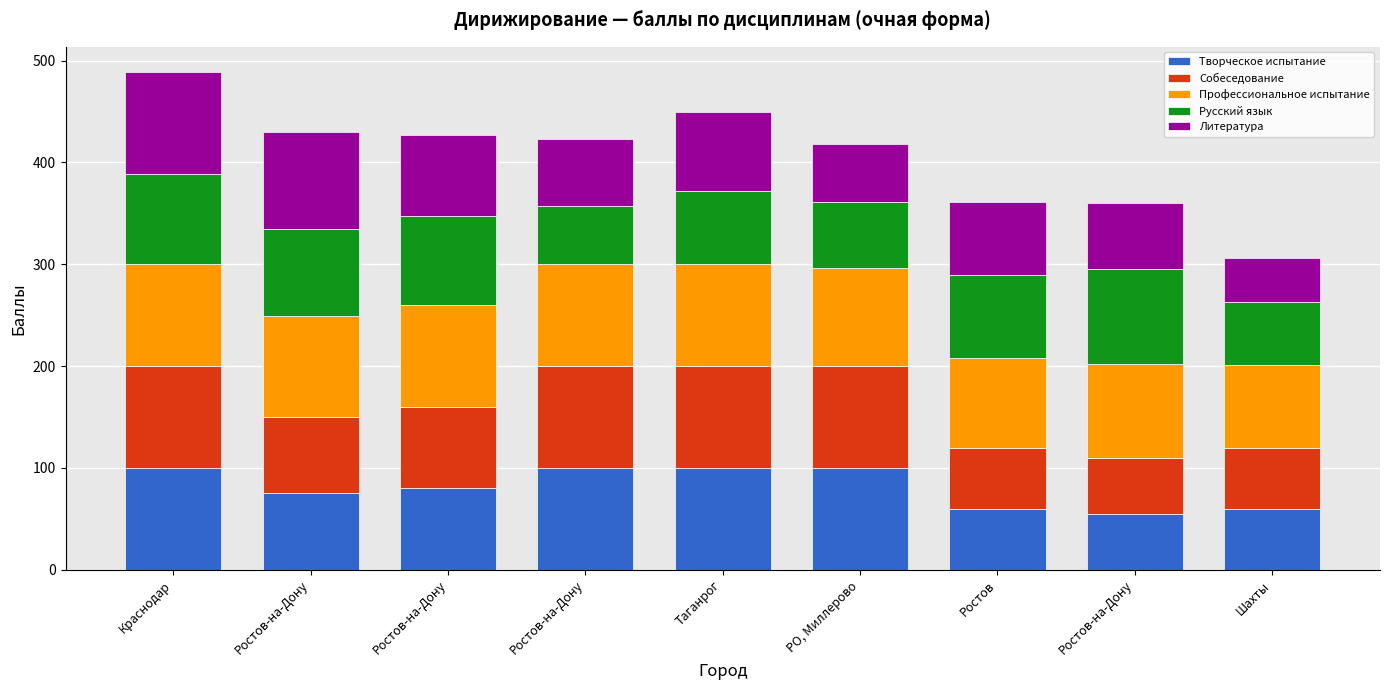

Between Краснодар and РО, Миллерово, which series saw the biggest shift?

Литература